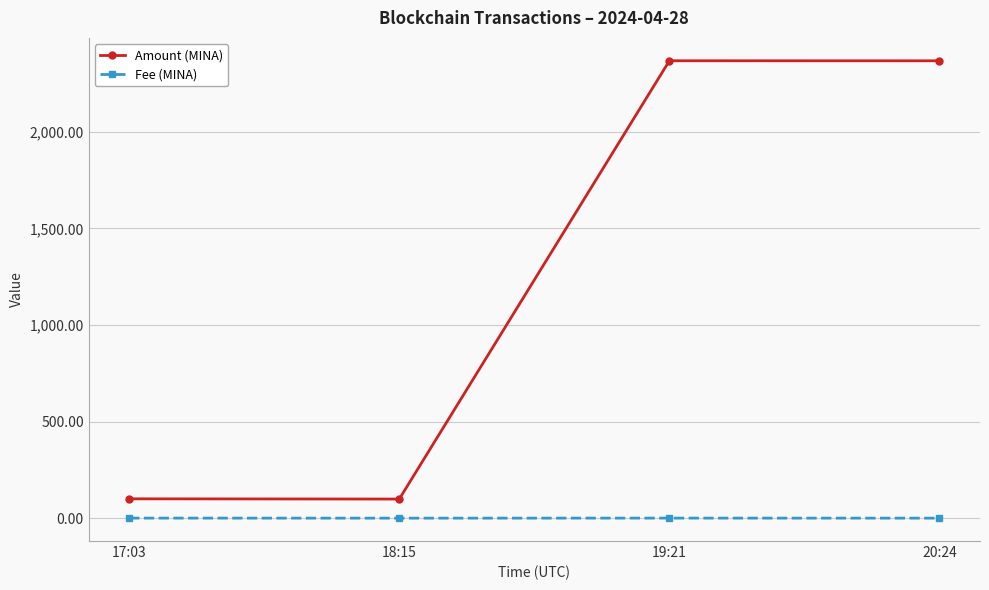

What is the maximum value shown in the chart?

2368.1